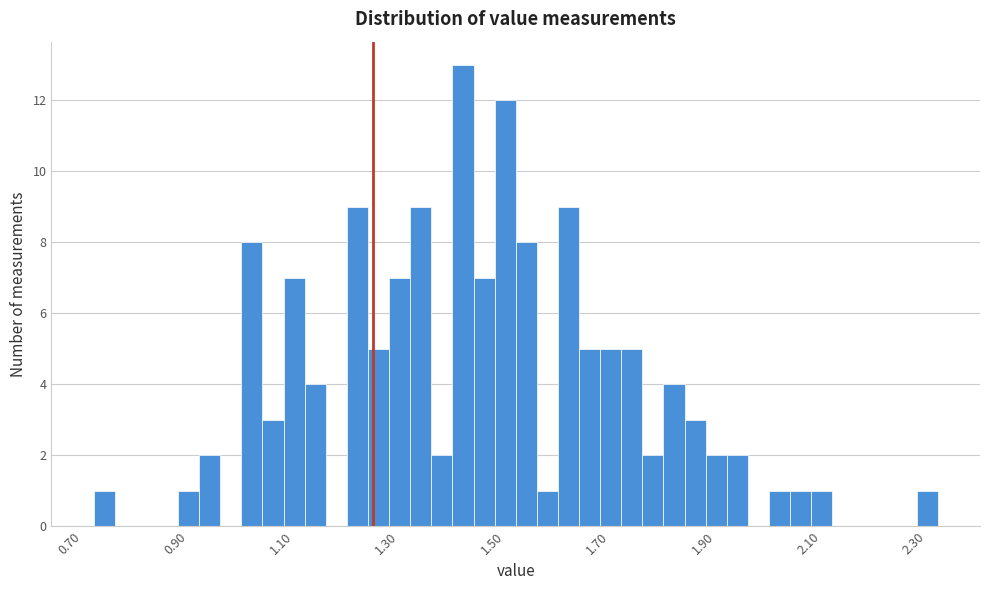

Around what value on the x-axis is the tallest bar? Give the approximate position of its centre, as read against the axis.

1.42